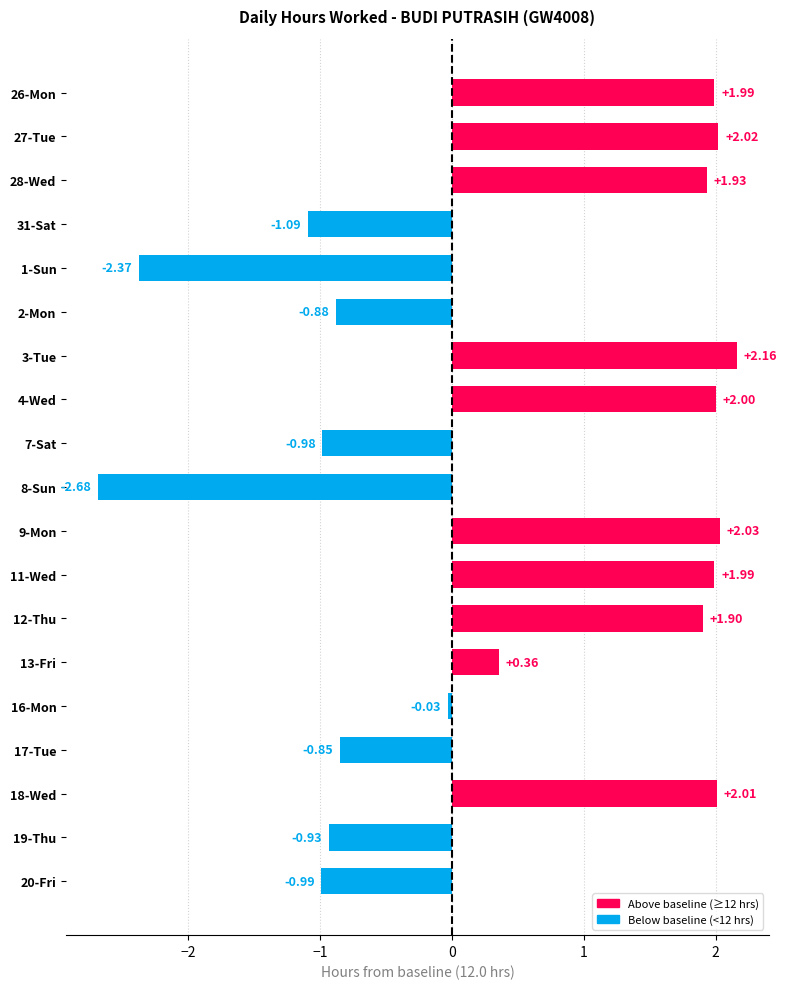

What is the difference between the maximum and minimum values?

4.8